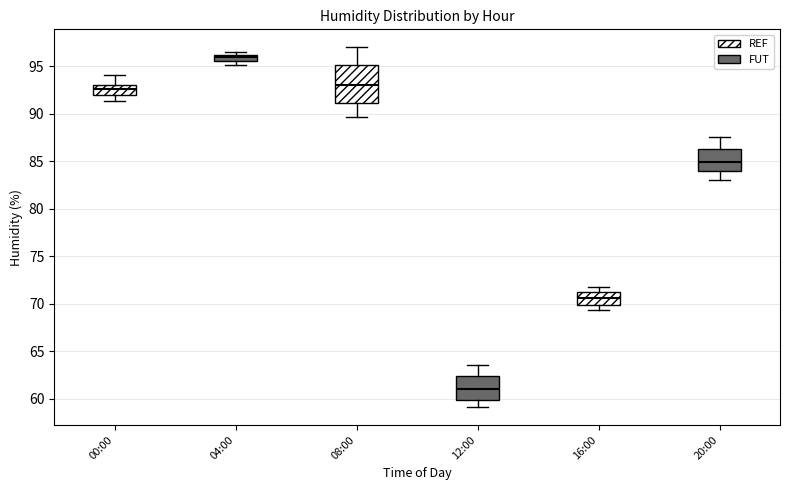

Where is the upper edge of the box for 00:00 on the y-axis? The values are not printed on the chart, so give them approximately, as read against the axis.

93.0